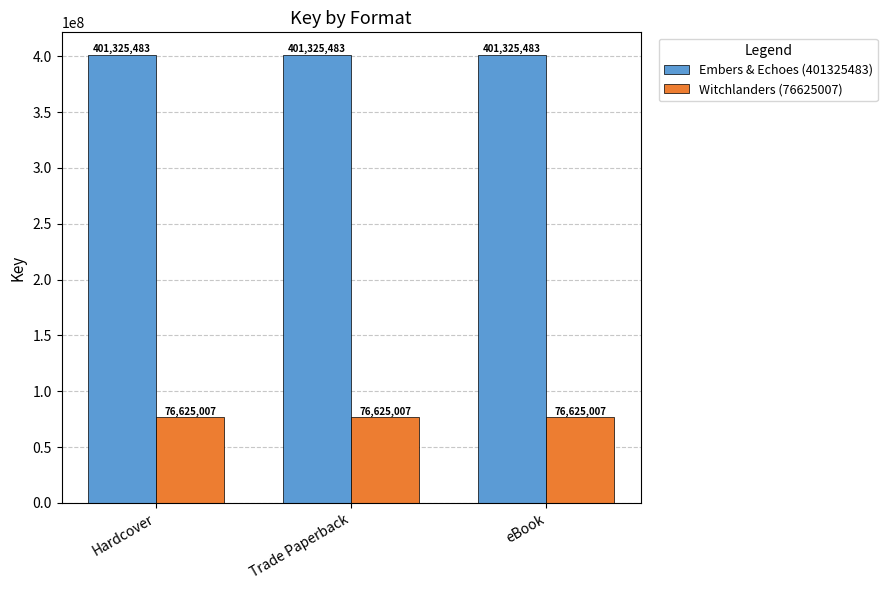

Reading left to right, what are all the values shown in this chart?

Embers & Echoes (401325483): Hardcover=401325483	Trade Paperback=401325483	eBook=401325483
Witchlanders (76625007): Hardcover=76625007	Trade Paperback=76625007	eBook=76625007